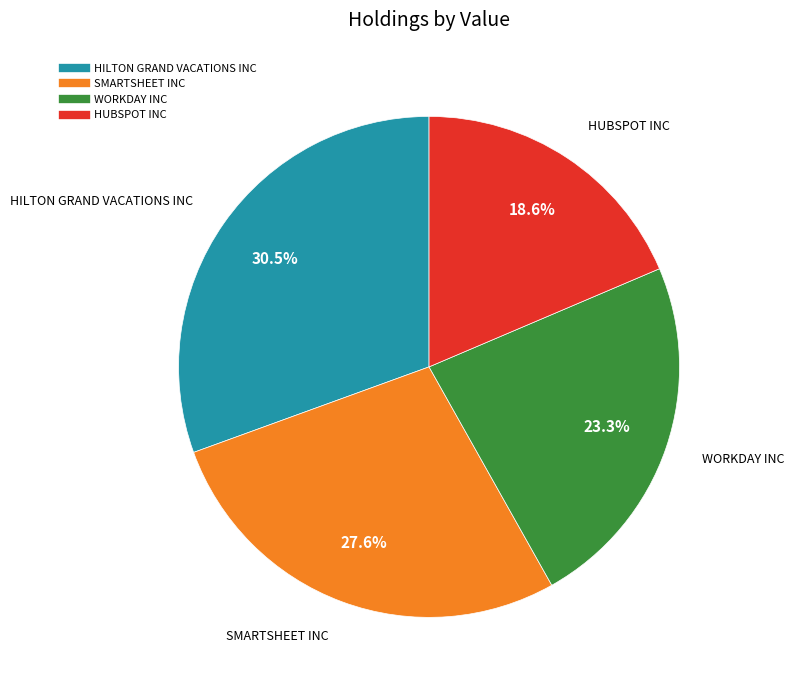

How many segments does this pie chart have?

4